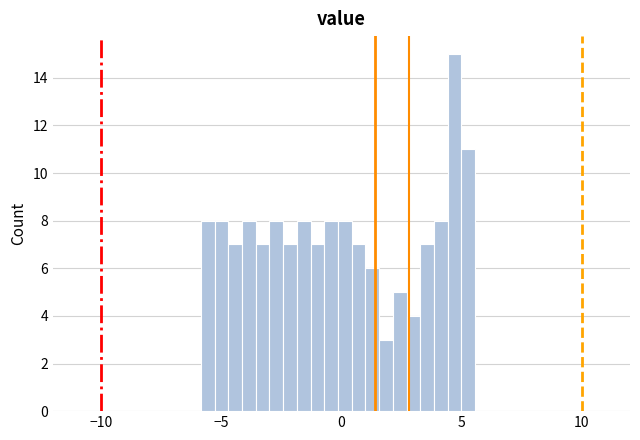

Around what value on the x-axis is the tallest bar? Give the approximate position of its centre, as read against the axis.

4.5